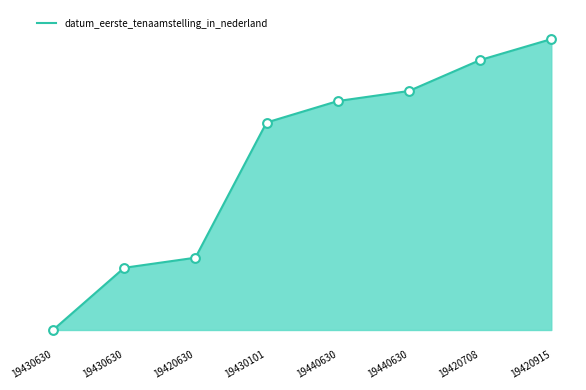

Is this an area chart (filled region under the line)?

Yes